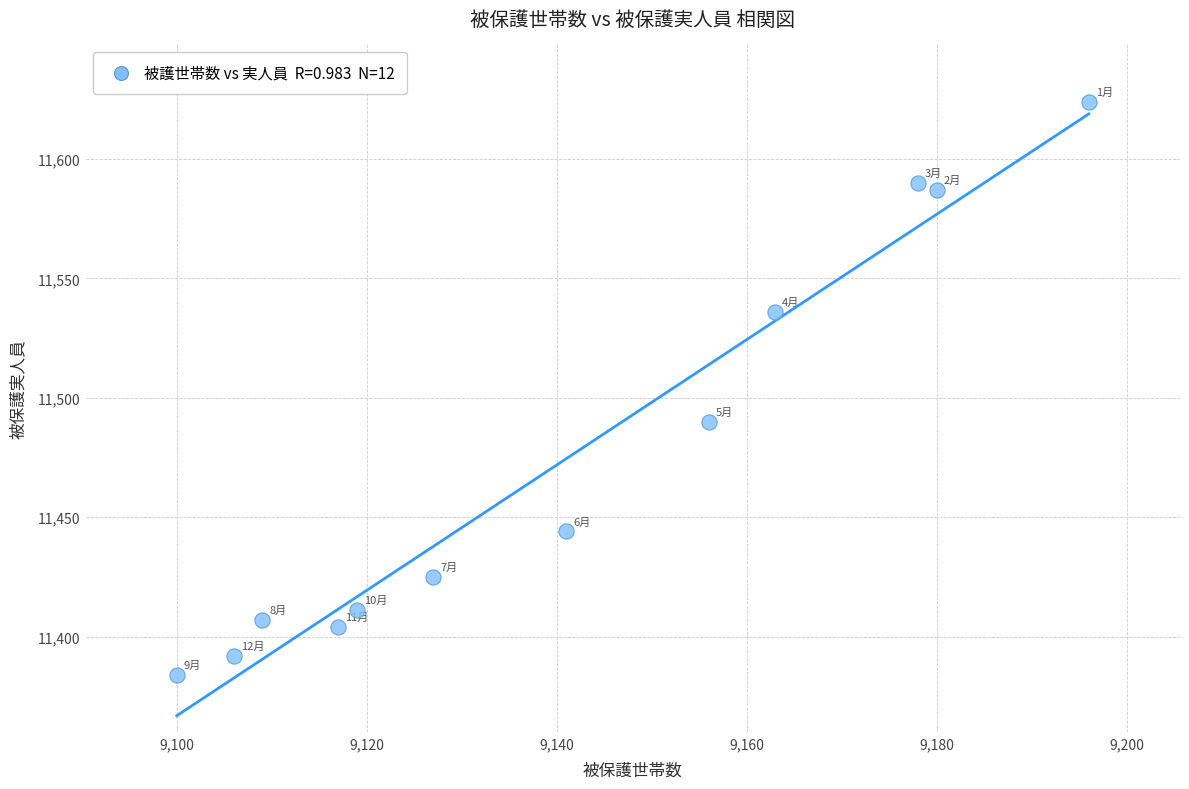

What is the range of X values (max minus min)?

96